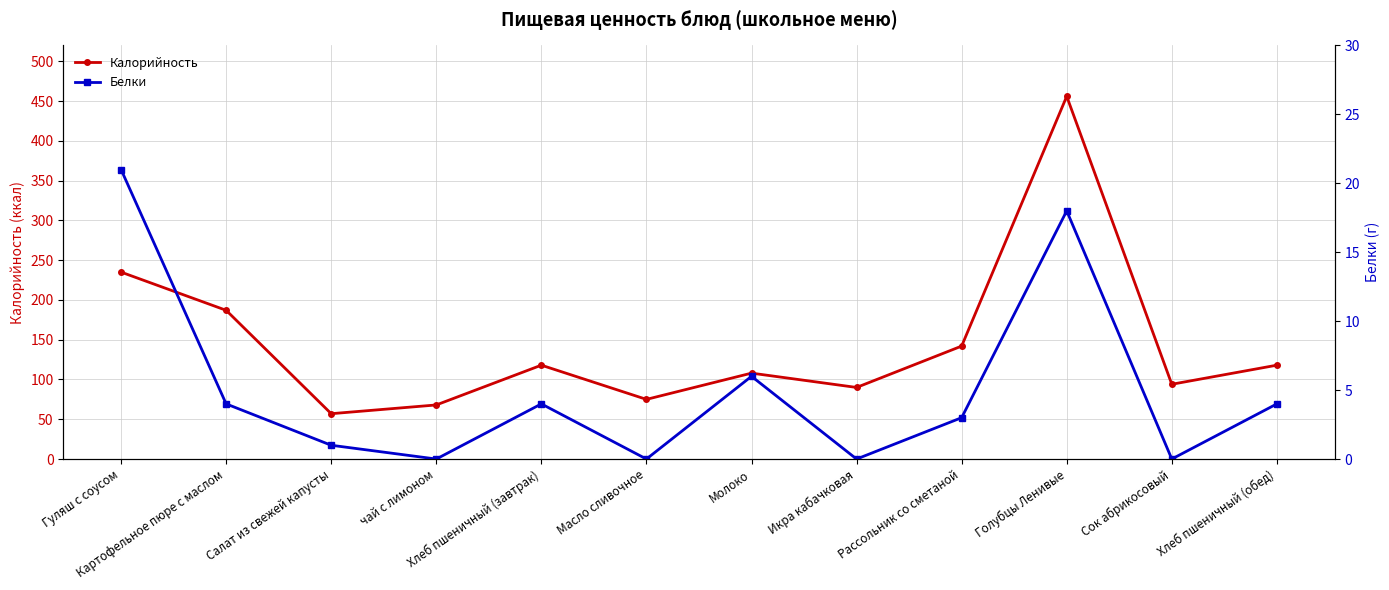

Is it true that Белки equals 13 at Икра кабачковая?

False